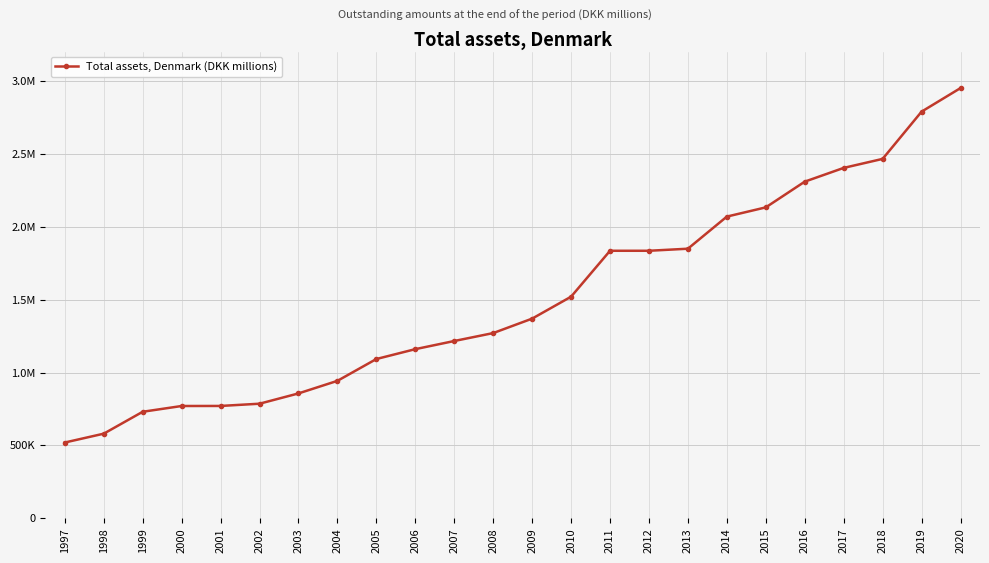

Does the chart have visible grid lines?

Yes